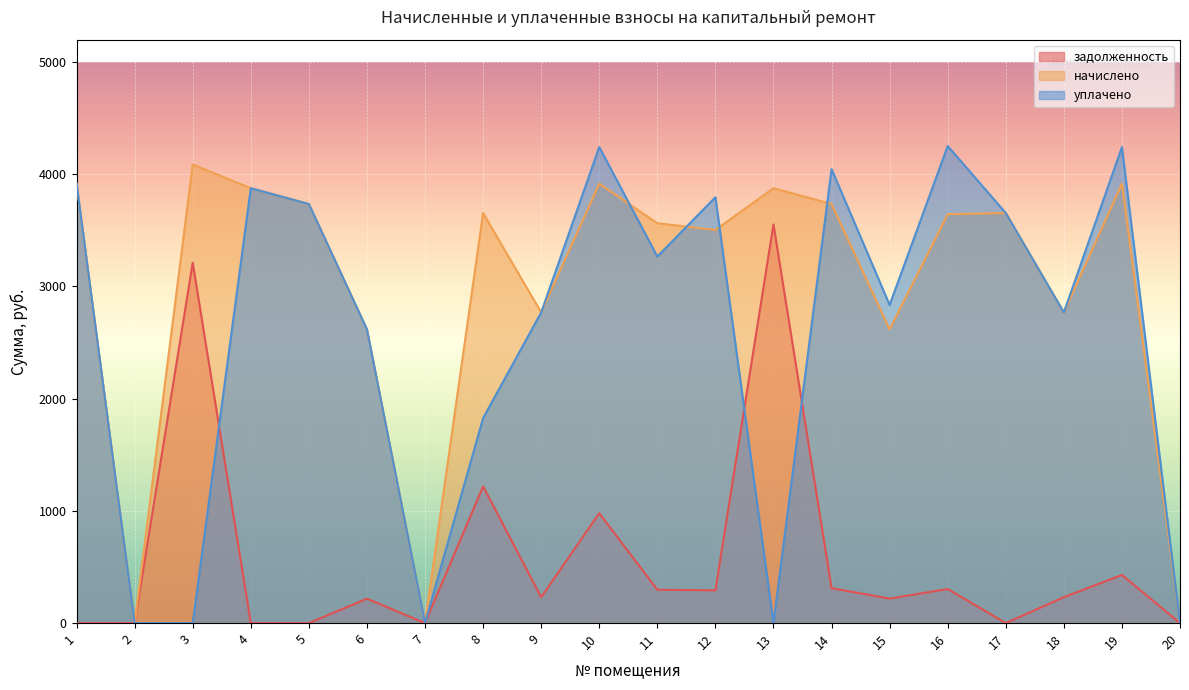

True or false: начислено and задолженность intersect in this chart.

False